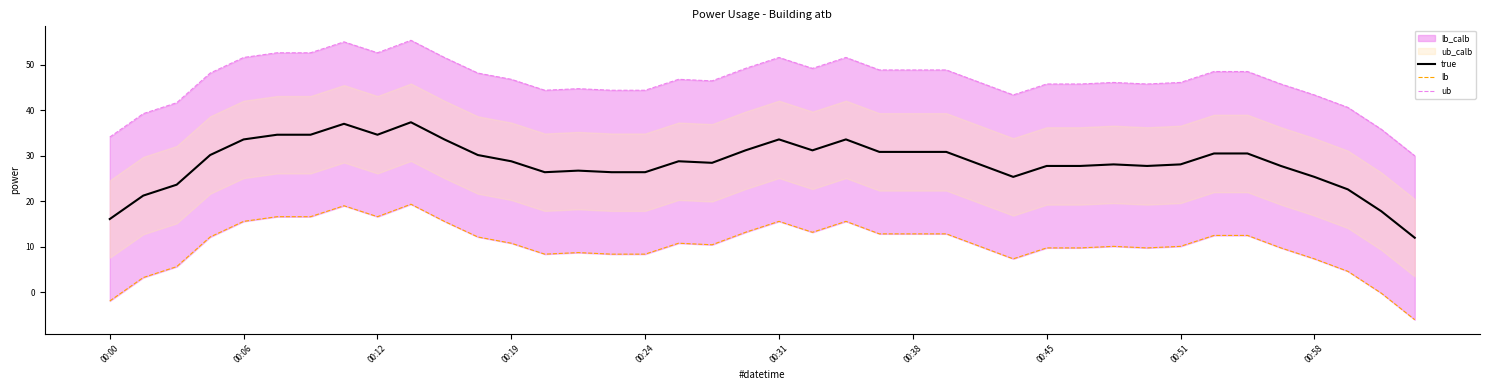

Is the value of lb at 37 greater than the value of true at 25?

No